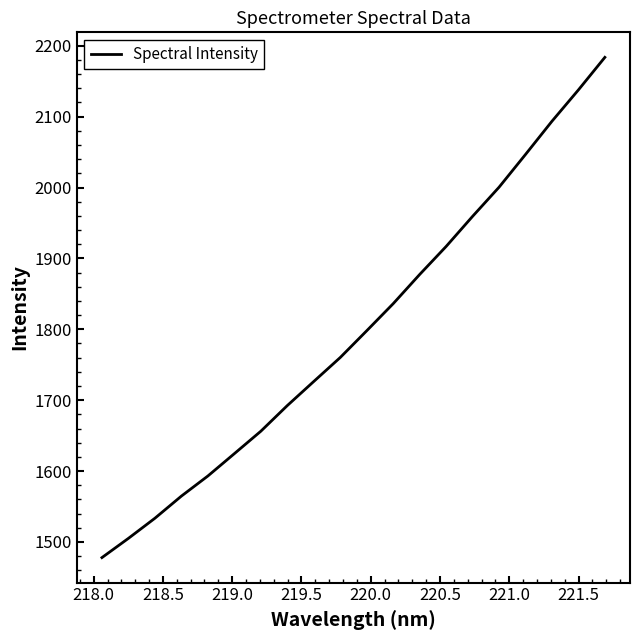

Reading right to left, extract all data points from this chart.

2183.6	2137.6	2093.4	2046.6	2000.4	1959.3	1916.9	1877.3	1836.2	1798.0	1760.2	1726.4	1692.4	1656.2	1624.6	1593.1	1564.7	1533.5	1505.1	1478.0